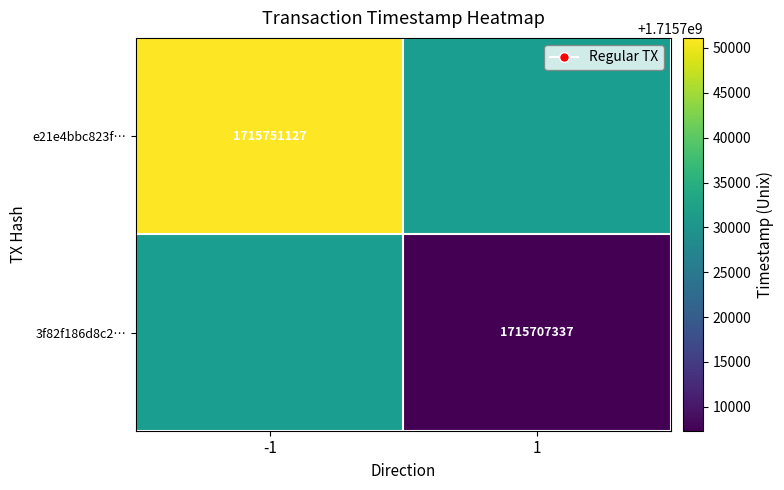

The value of 3f82f186d8c2… at 1 is 547583078. True or false?

False